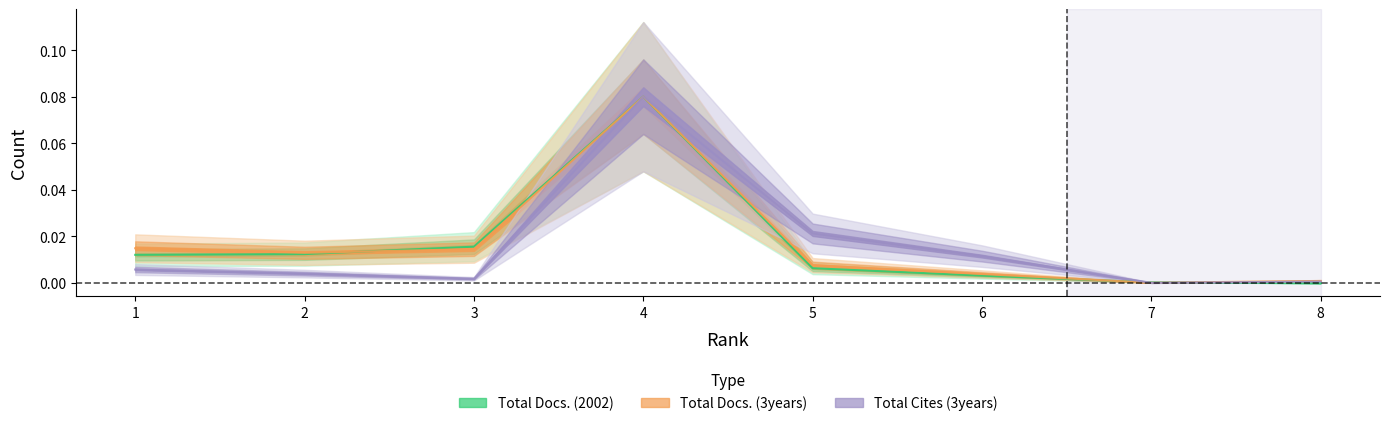

Which series has the largest total across all categories?

Total Docs. (3years)